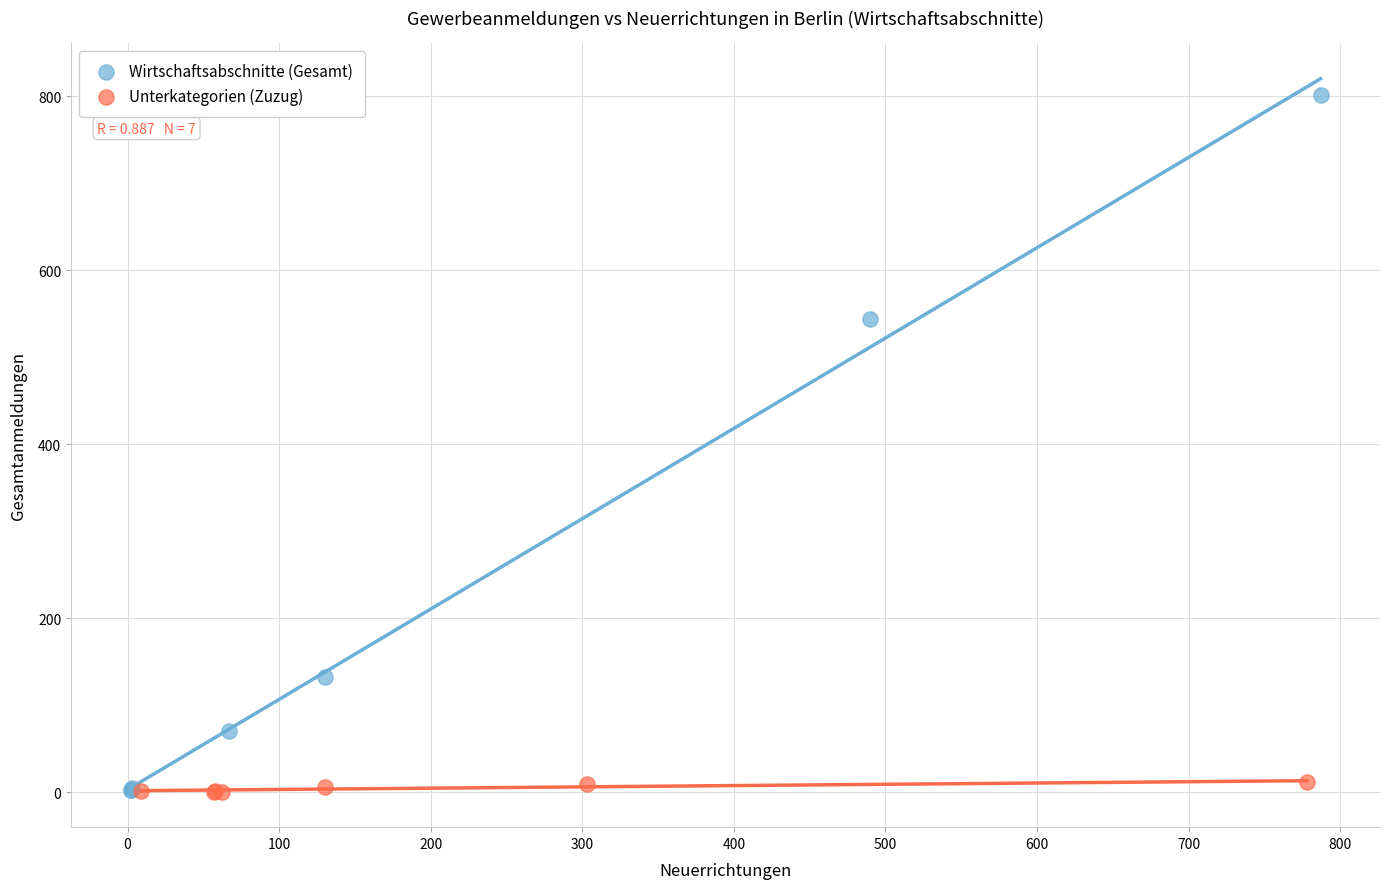

Which series reaches the maximum Y coordinate?

Wirtschaftsabschnitte (Gesamt)